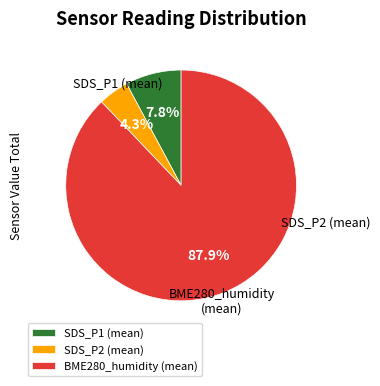

Count the number of slices in the pie.

3